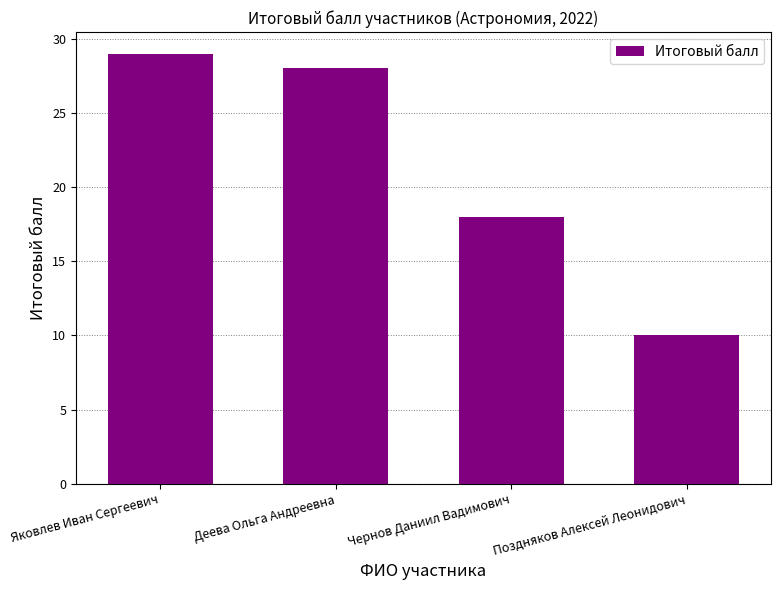

Rank the categories by value from lowest to highest.

Поздняков Алексей Леонидович, Чернов Даниил Вадимович, Деева Ольга Андреевна, Яковлев Иван Сергеевич